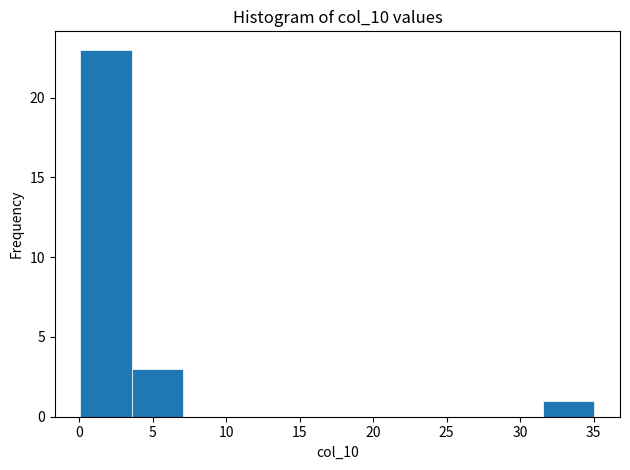

Reading left to right, transcribe this chart: for each bar, give the range it covers on the x-axis and its height. Neither the bar edges nor the heights are printed on the chart, so give them approximately, as read against the axes.

0.0 to 3.5: 23
3.5 to 7.0: 3
7.0 to 10.5: 0
10.5 to 14.0: 0
14.0 to 17.5: 0
17.5 to 21.0: 0
21.0 to 24.5: 0
24.5 to 28.0: 0
28.0 to 31.5: 0
31.5 to 35.0: 1